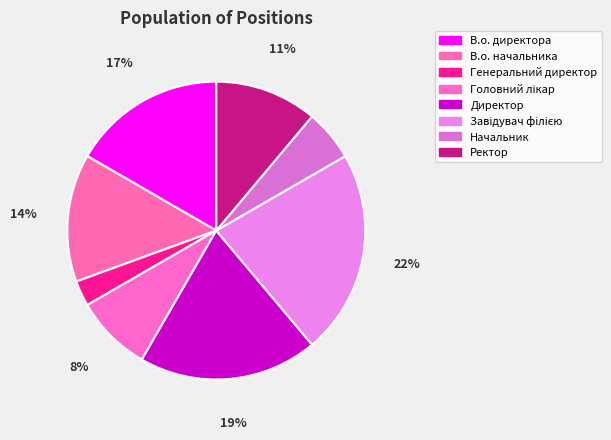

Which slice is the smallest?

Генеральний директор